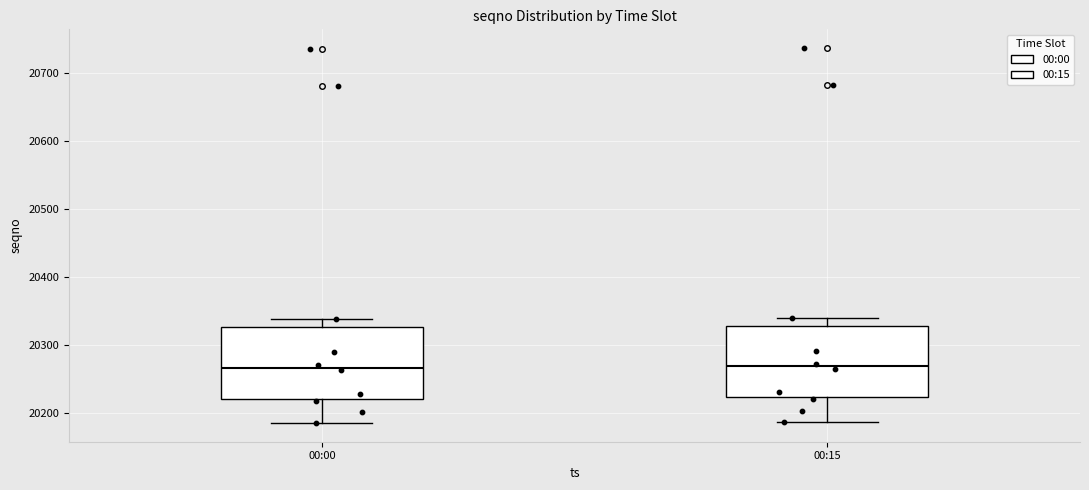

Reading left to right, transcribe this box plot: for each box, give where its median line is, the range the box spans, and where its two whiskers end, as read against the y-axis. The values are not printed on the chart, so give them approximately, as read against the axis.

00:00: median 20270, box 20220 to 20330, whiskers 20190 to 20340
00:15: median 20270, box 20220 to 20330, whiskers 20190 to 20340